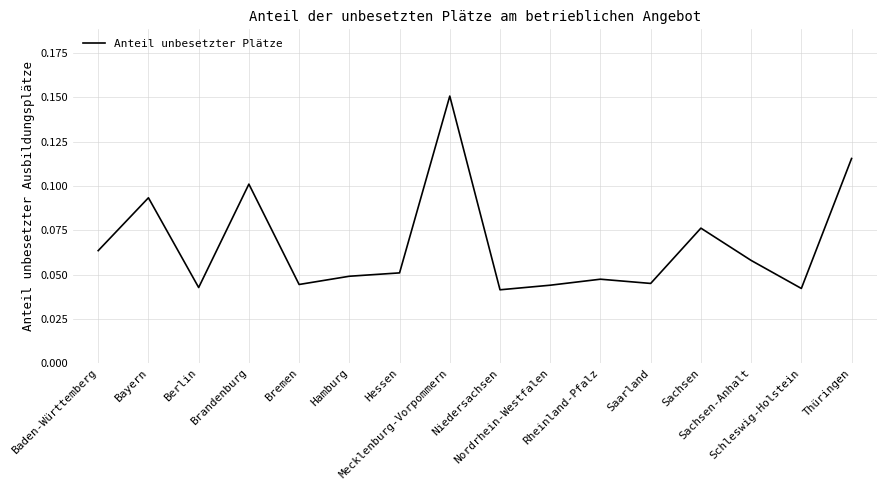

Where is the first local maximum?

Bayern